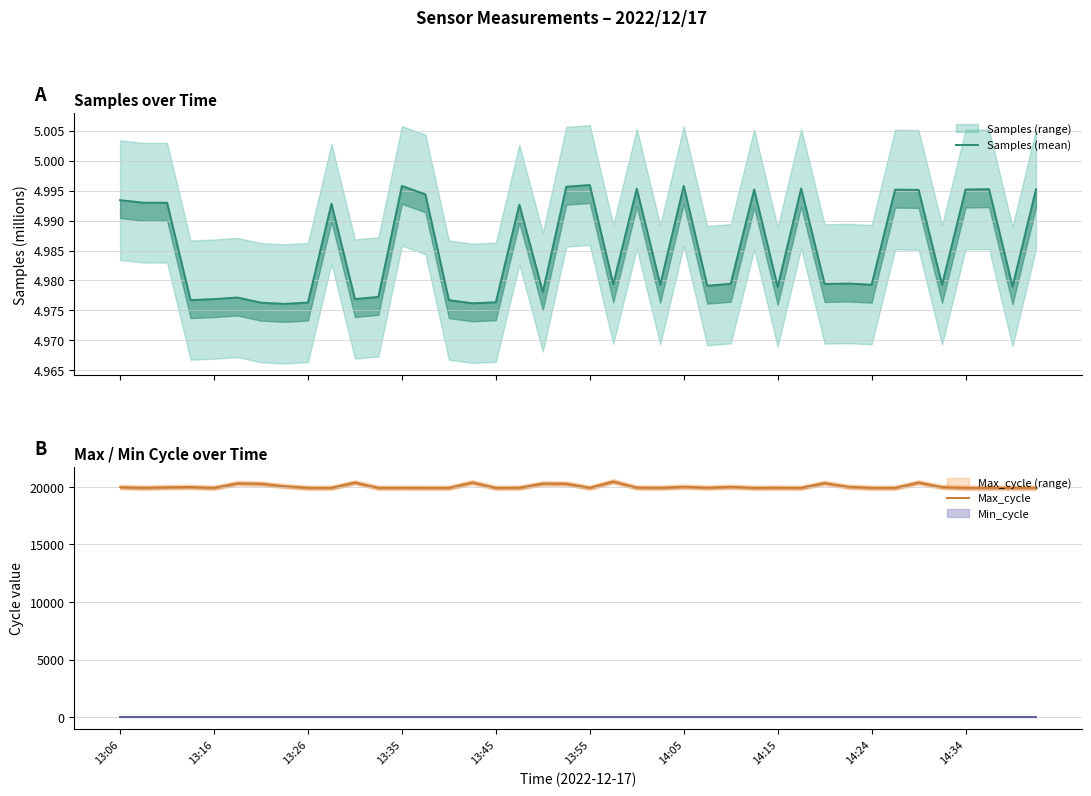

At how many categories does at least one series exceed 16796?

40